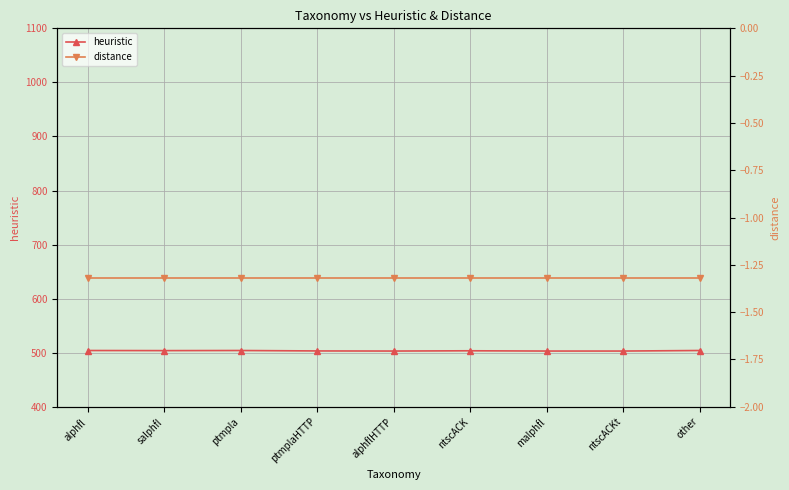

What is the label of the 3rd point from the right?

malphfl